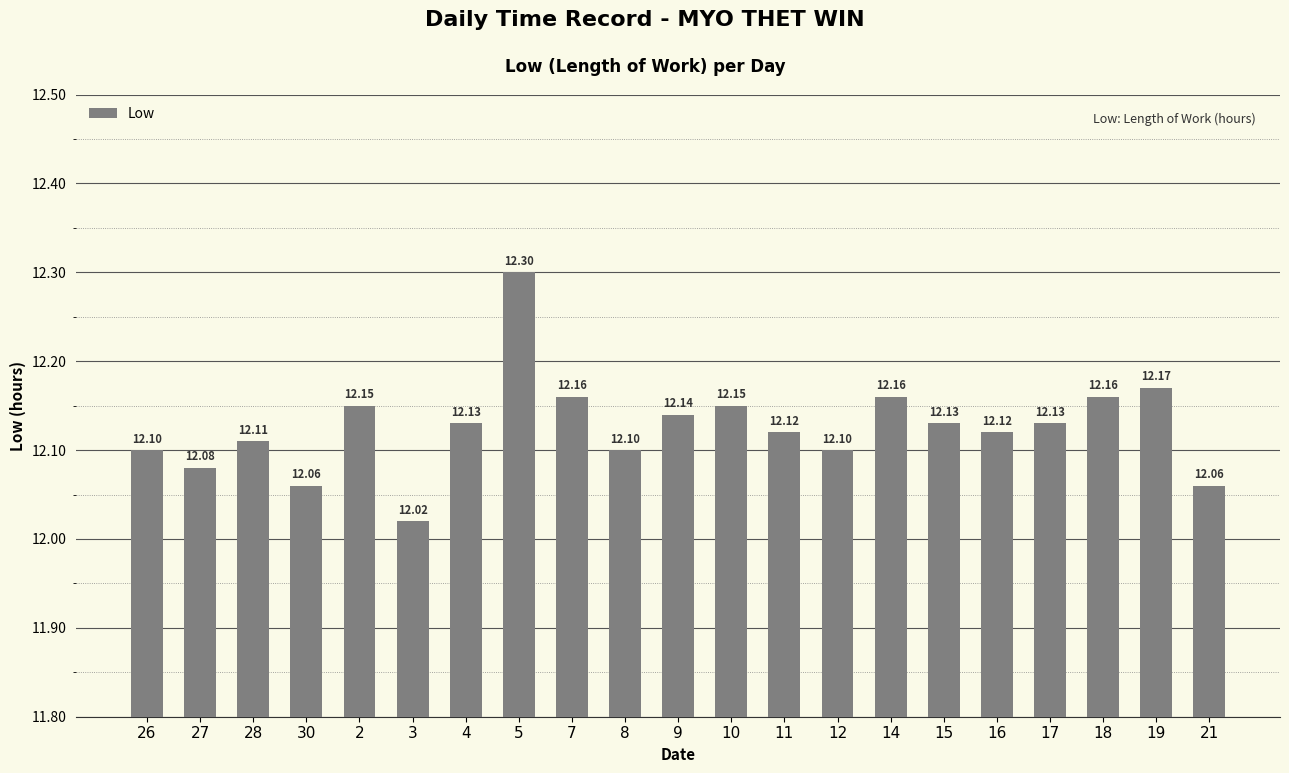

At which label is the value closest to 12?

3